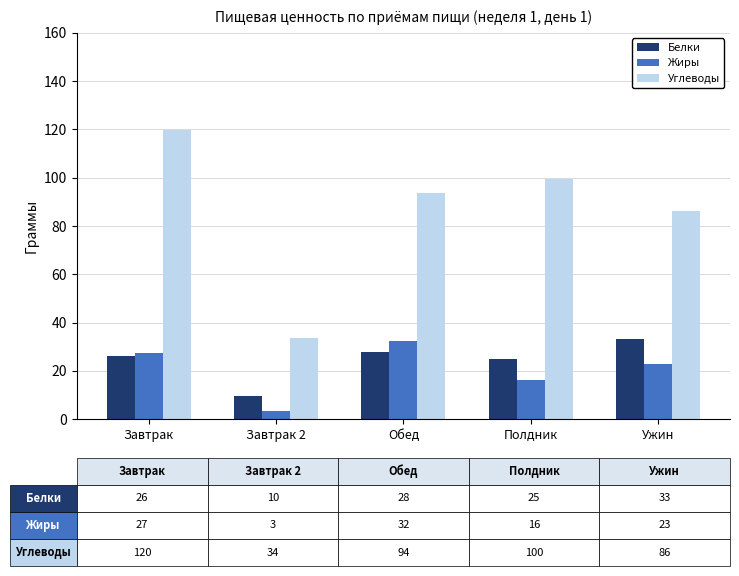

Where does the Углеводы series first go above 93?

Завтрак